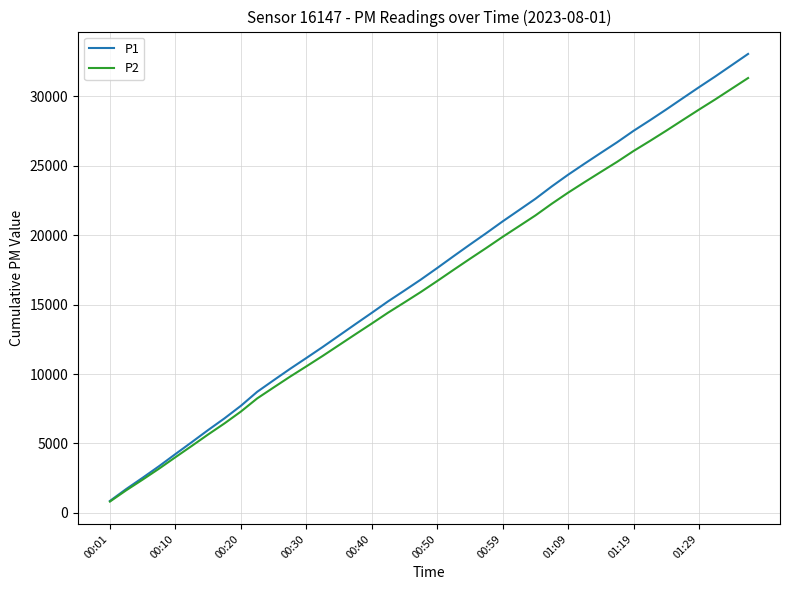

Which series has the largest range (max minus min)?

P1